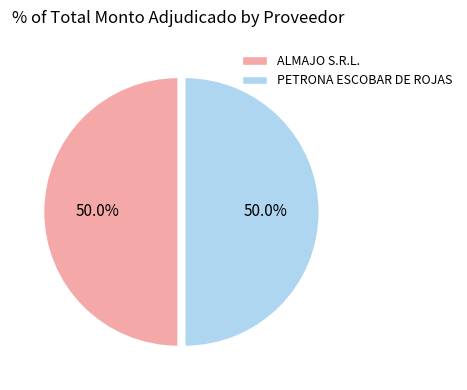

What is the total percentage of PETRONA ESCOBAR DE ROJAS and ALMAJO S.R.L.?

100.0%